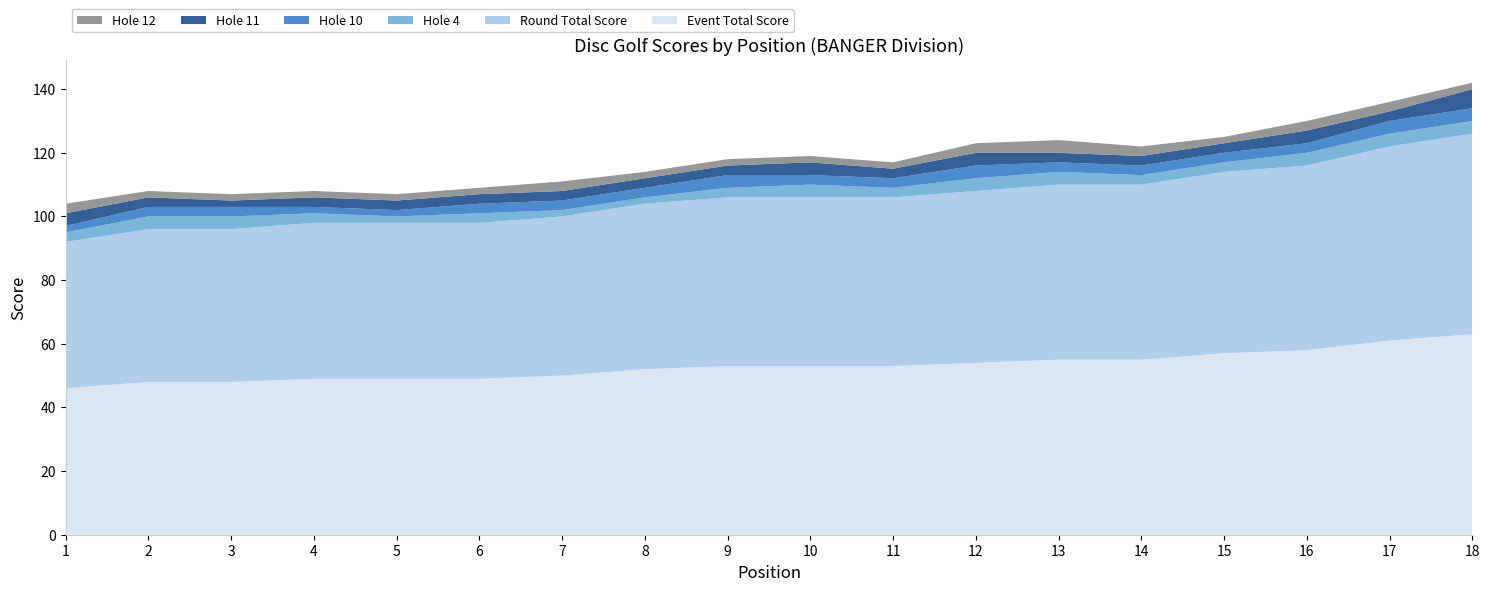

Reading right to left, extract all data points from this chart.

event_total_score: 63	61	58	57	55	55	54	53	53	53	52	50	49	49	49	48	48	46
round_total_score: 63	61	58	57	55	55	54	53	53	53	52	50	49	49	49	48	48	46
hole_4: 4	4	4	3	3	4	4	3	4	3	2	2	3	2	3	4	4	3
hole_10: 4	4	3	3	3	3	4	3	3	4	3	3	3	2	2	3	3	2
hole_11: 6	3	4	3	3	3	4	3	4	3	3	3	3	3	3	2	3	4
hole_12: 2	3	3	2	3	4	3	2	2	2	2	3	2	2	2	2	2	3